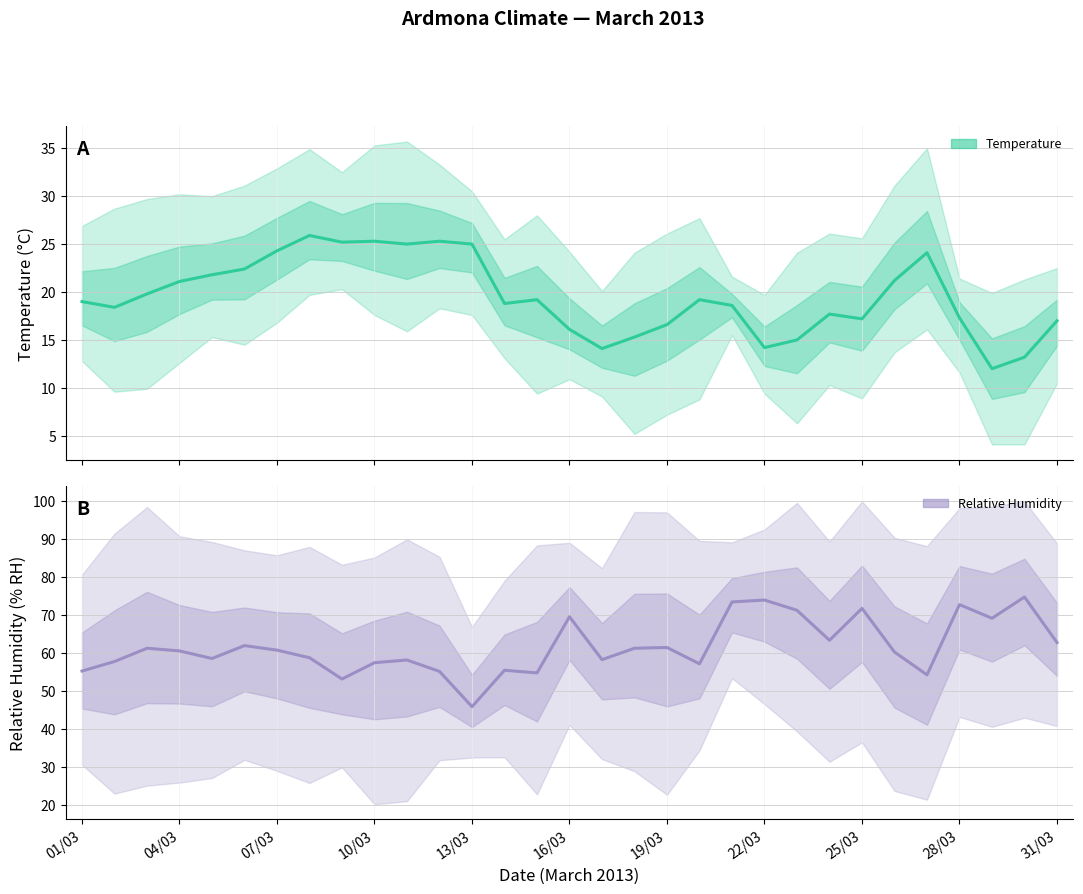

What is the difference between the RH AVG values at 23 and 29?

11.4